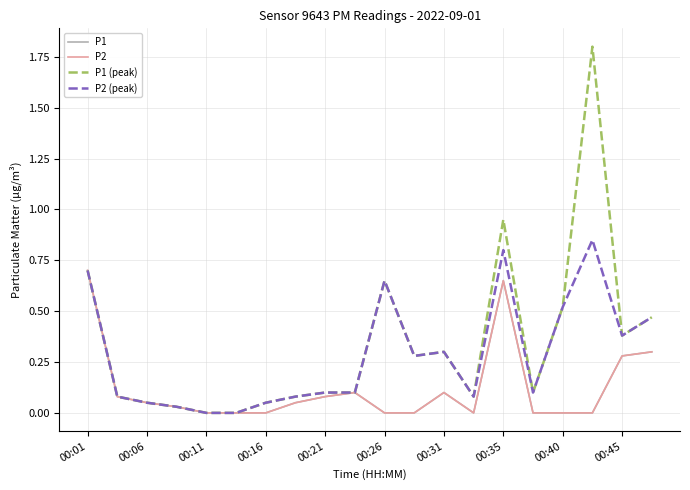

True or false: P2 (peak) and P1 (peak) cross at least once.

False